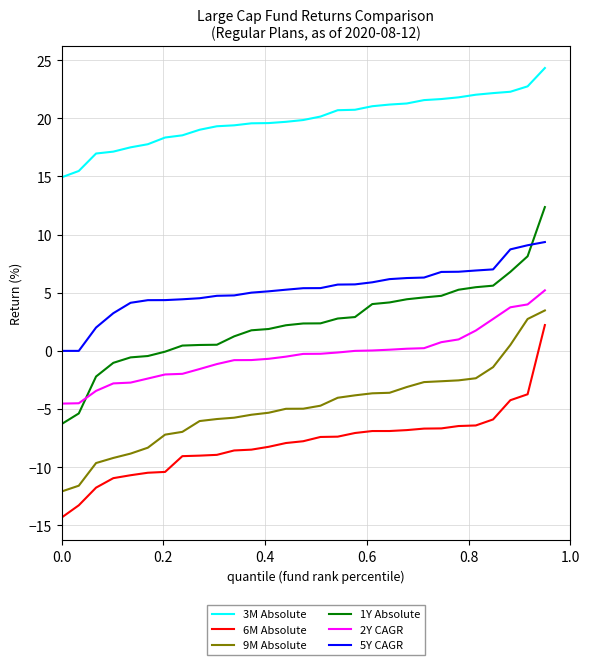

Which series has the largest range (max minus min)?

1Y Absolute